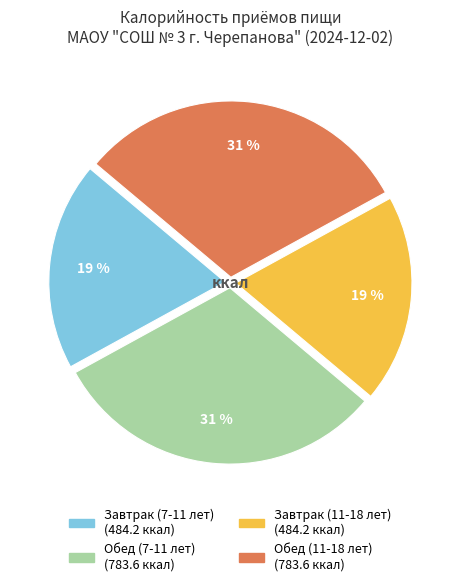

Which has a higher value, Завтрак (11-18 лет) or Обед (7-11 лет)?

Обед (7-11 лет)